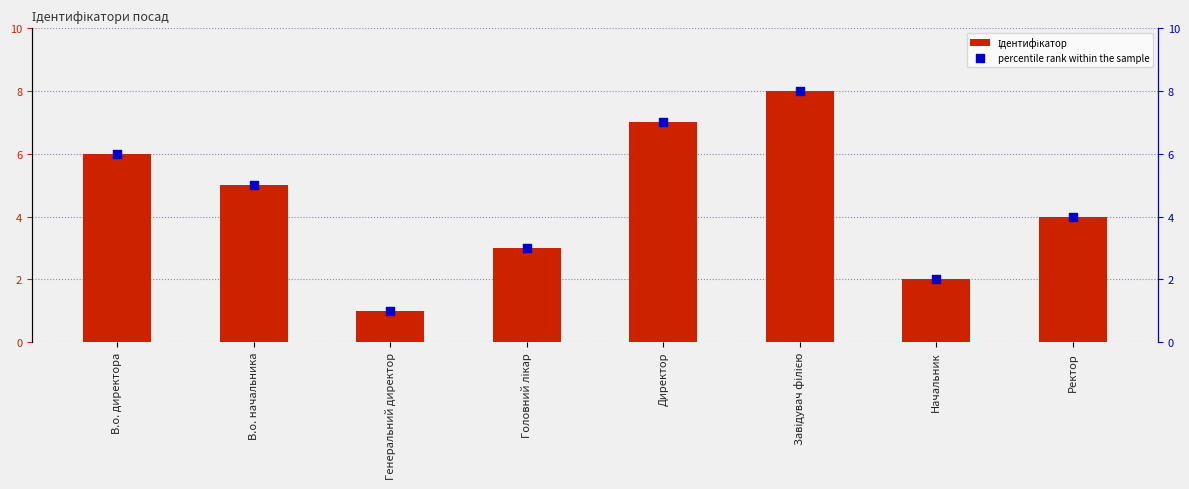

Which series contains the highest Y value?

Ідентифікатор